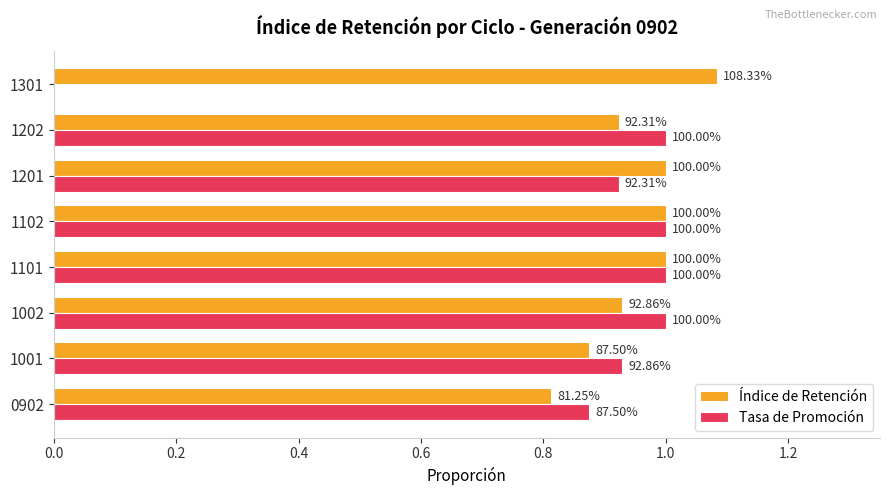

What are all the series names shown in the legend?

Índice de Retención, Tasa de Promoción